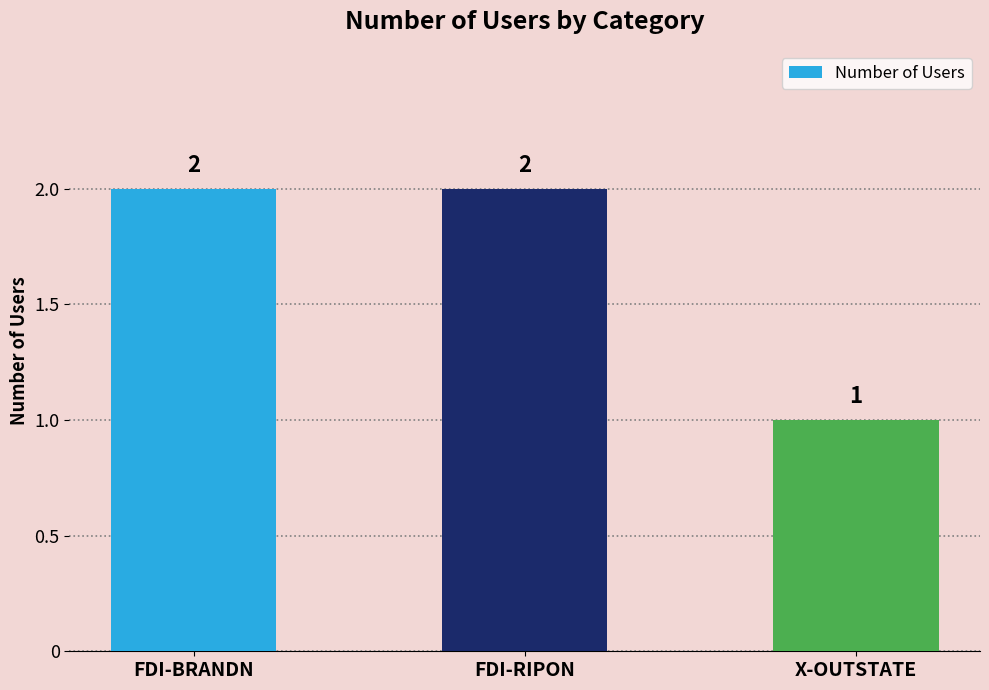

Count the number of data series in this chart.

1